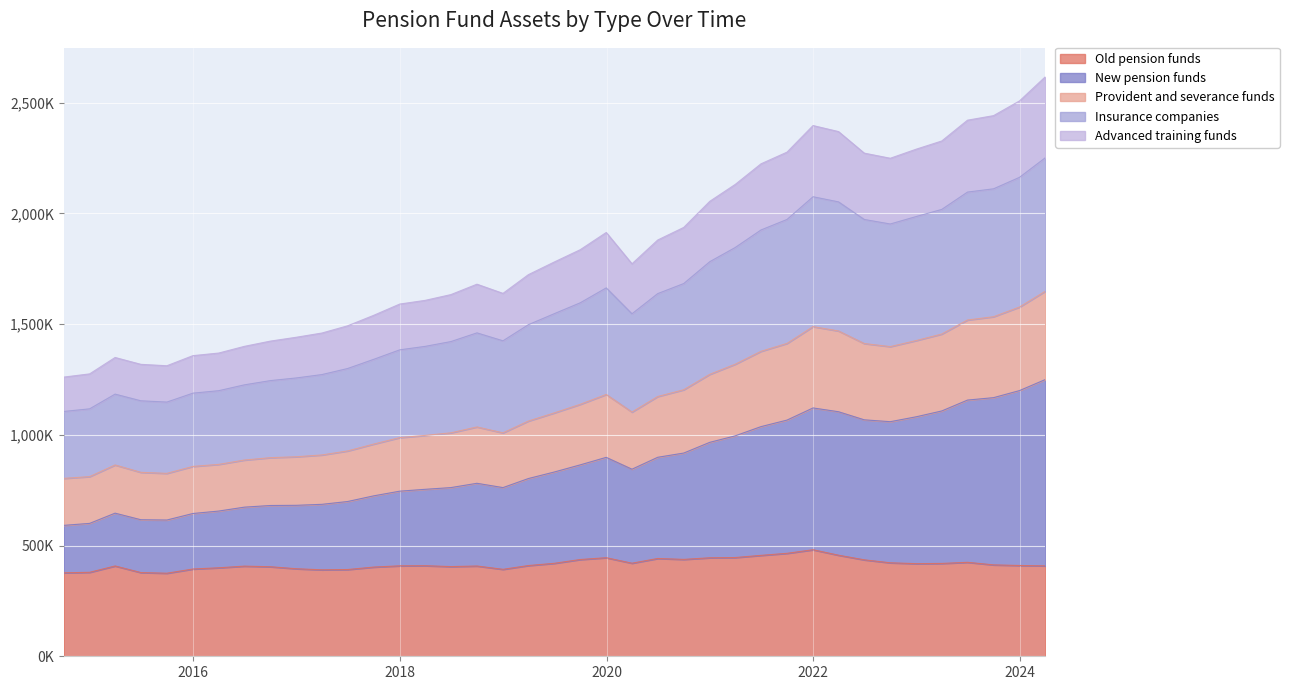

What is the difference between the maximum and second lowest values in the Old pension funds series?

104200.1